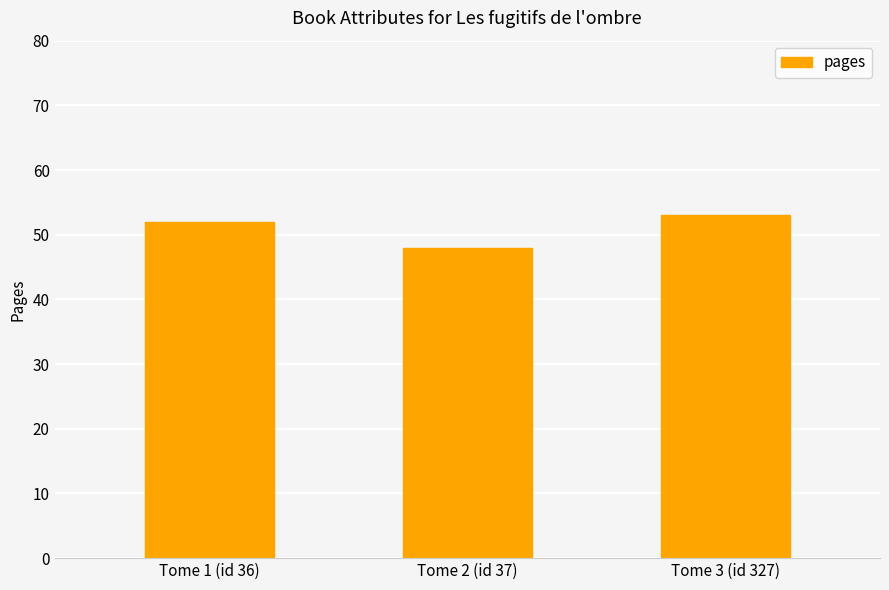

Is it true that the value at Tome 3 (id 327) is 30?

False